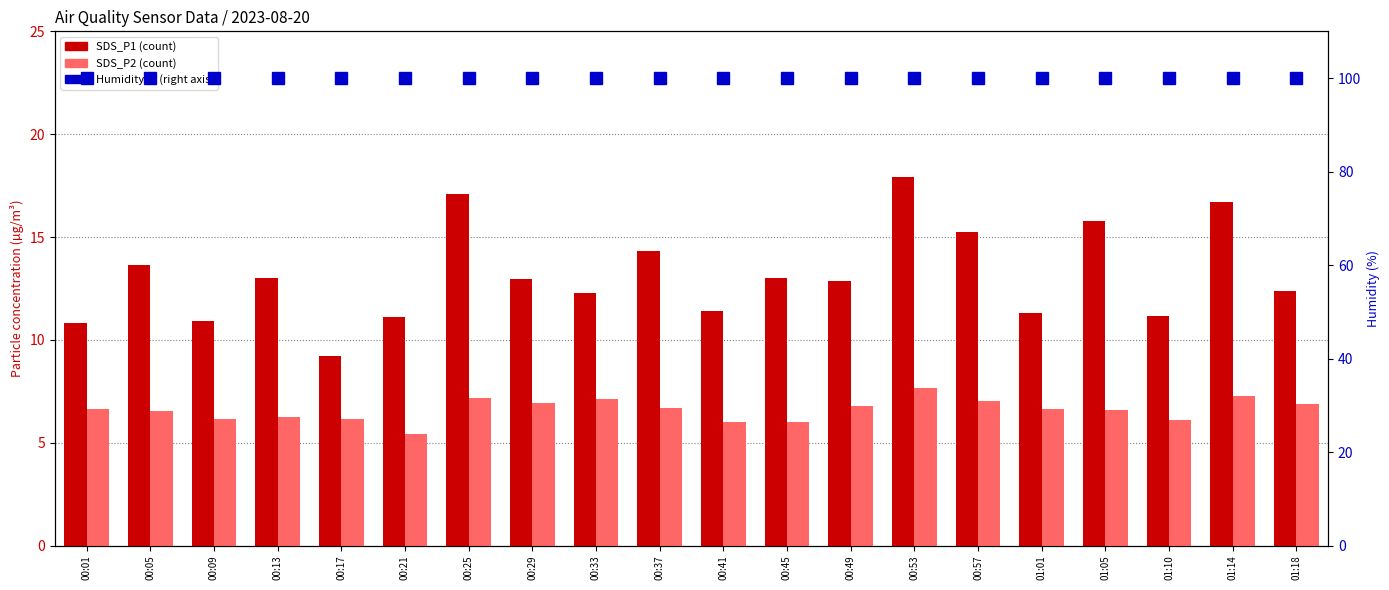

Reading right to left, list all the values displayed in this chart.

SDS_P1: 01:18=12.4	01:14=16.7	01:10=11.2	01:05=15.8	01:01=11.3	00:57=15.2	00:53=17.9	00:49=12.9	00:45=13.0	00:41=11.4	00:37=14.3	00:33=12.3	00:29=13.0	00:25=17.1	00:21=11.1	00:17=9.2	00:13=13.0	00:09=10.9	00:05=13.6	00:01=10.8
SDS_P2: 01:18=6.9	01:14=7.2	01:10=6.1	01:05=6.6	01:01=6.6	00:57=7.0	00:53=7.7	00:49=6.8	00:45=6.0	00:41=6.0	00:37=6.7	00:33=7.1	00:29=6.9	00:25=7.2	00:21=5.4	00:17=6.2	00:13=6.2	00:09=6.2	00:05=6.5	00:01=6.7
BME280_humidity: 01:18=100.0	01:14=100.0	01:10=100.0	01:05=100.0	01:01=100.0	00:57=100.0	00:53=100.0	00:49=100.0	00:45=100.0	00:41=100.0	00:37=100.0	00:33=100.0	00:29=100.0	00:25=100.0	00:21=100.0	00:17=100.0	00:13=100.0	00:09=100.0	00:05=100.0	00:01=100.0